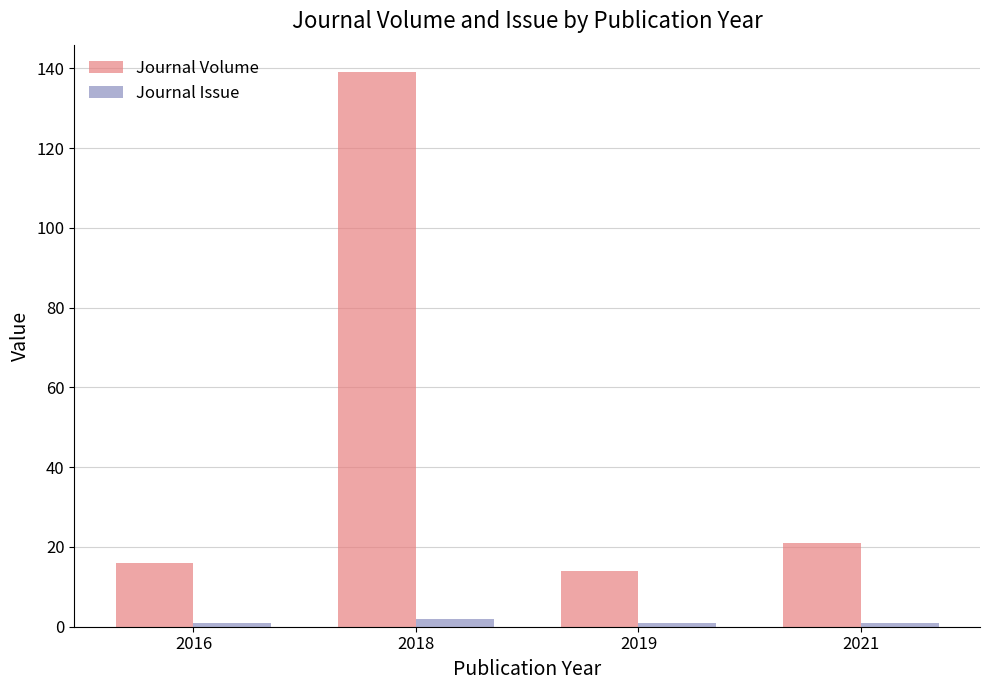

What is the approximate value of Journal Volume at 2018?

139